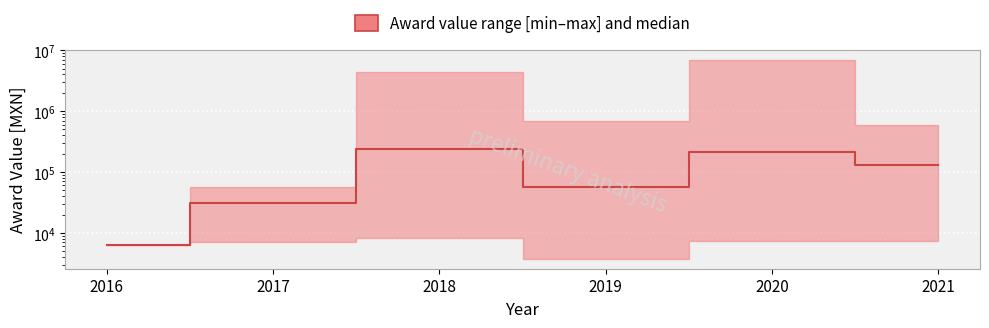

How many lines are shown in the chart?

1